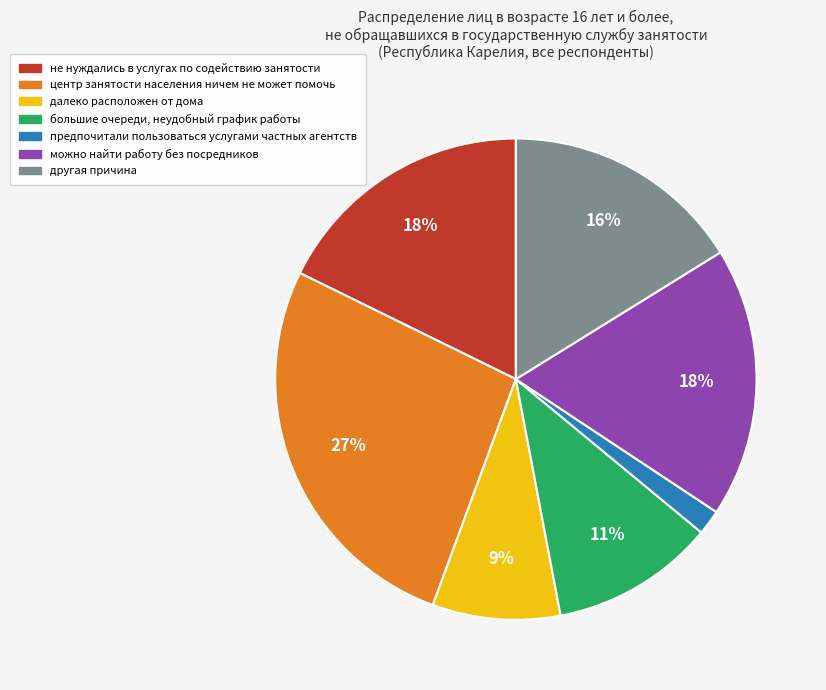

Is it true that предпочитали пользоваться услугами частных агентств is 2% of the pie?

True